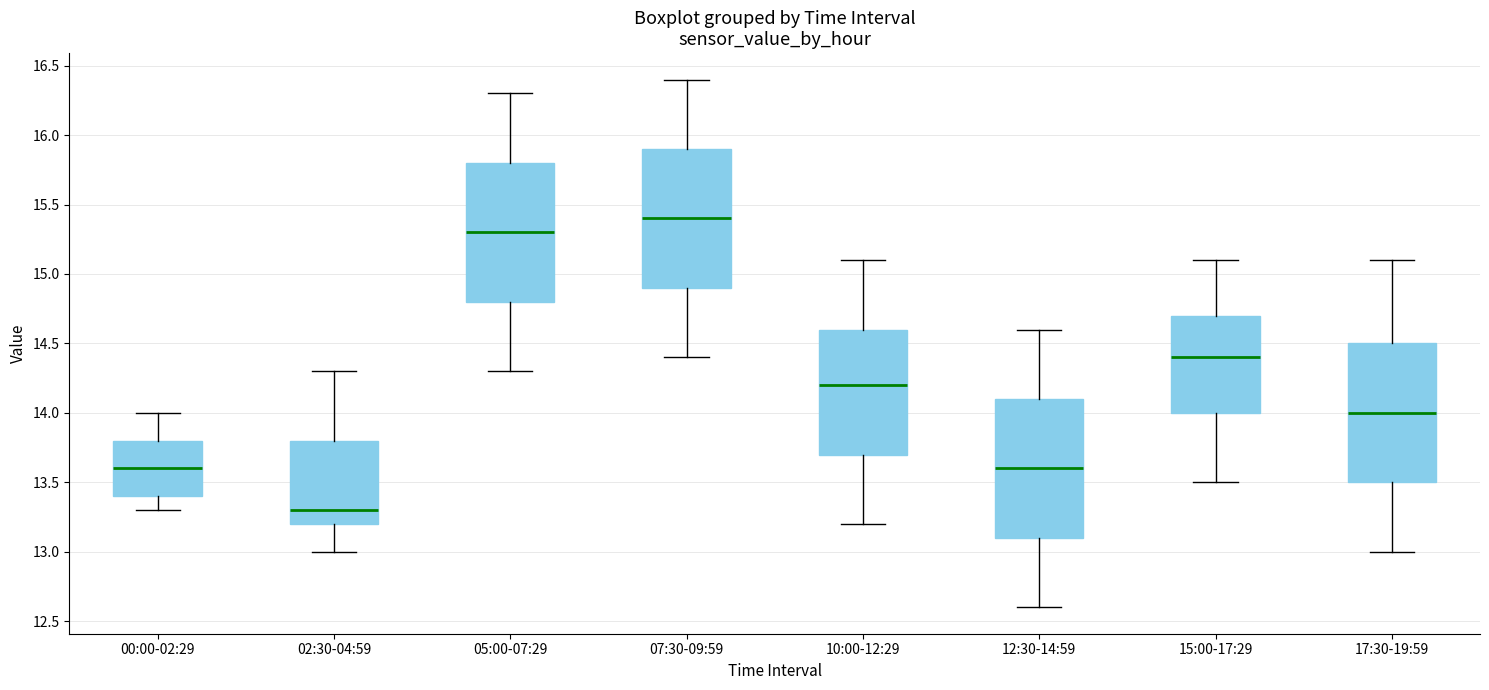

Which box has the lowest median line?

02:30-04:59